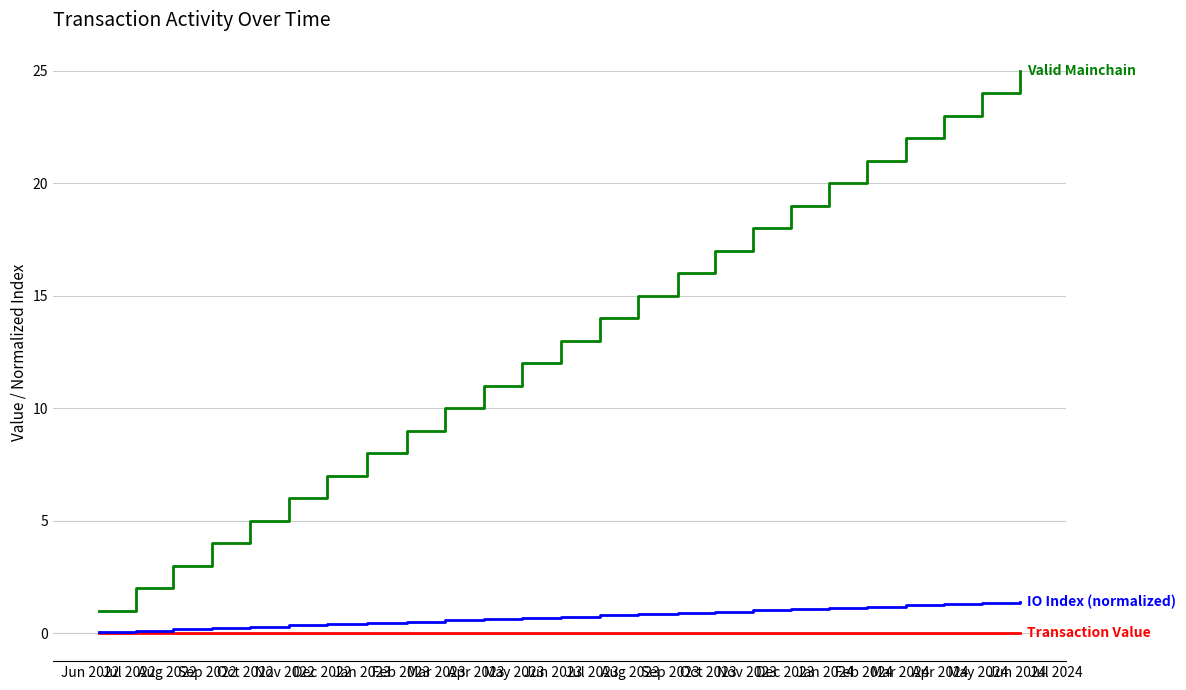

What is the maximum value shown in the chart?

25.0